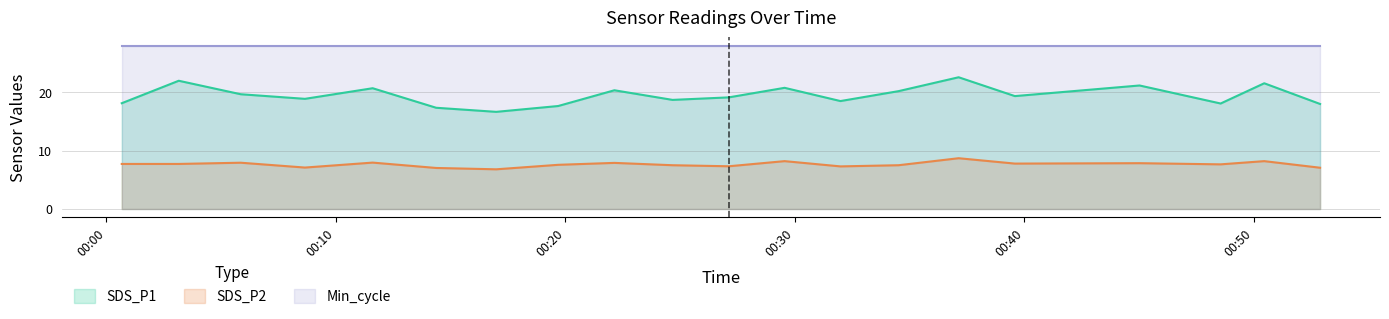

Where does the SDS_P1 series first go above 19?

2023/10/02 00:03:09